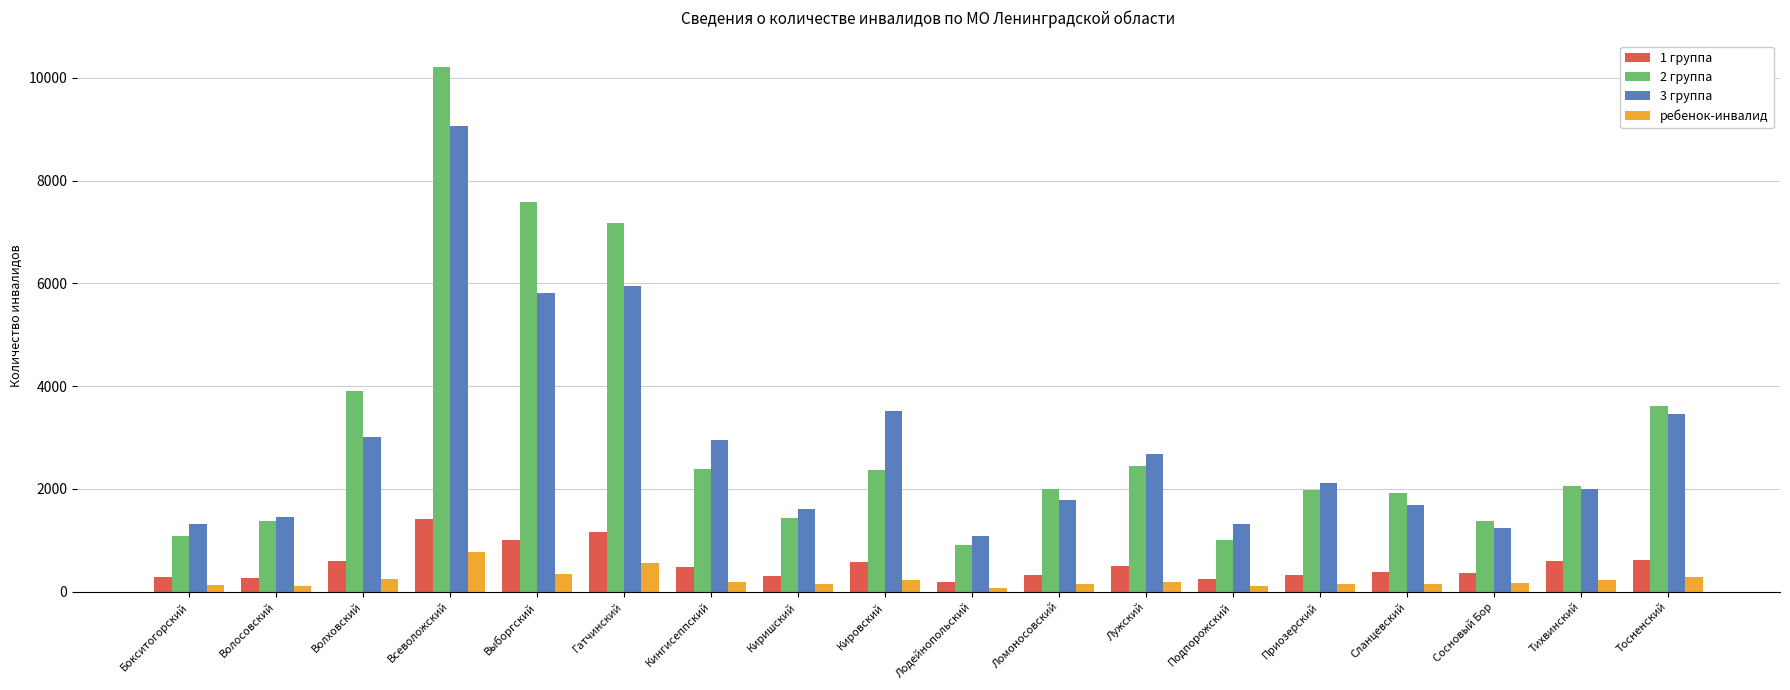

Where does the ребенок-инвалид series first go above 190?

Волховский